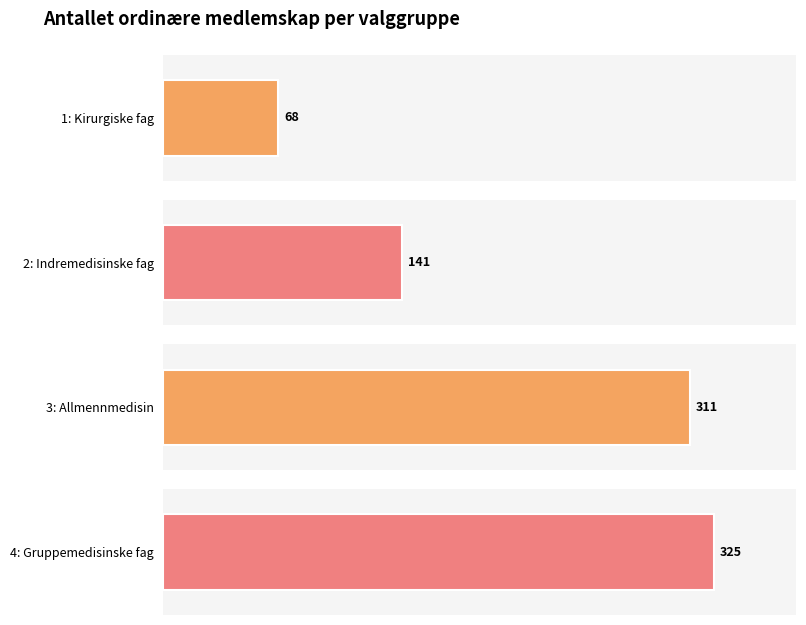

What is the sum of all values?

845